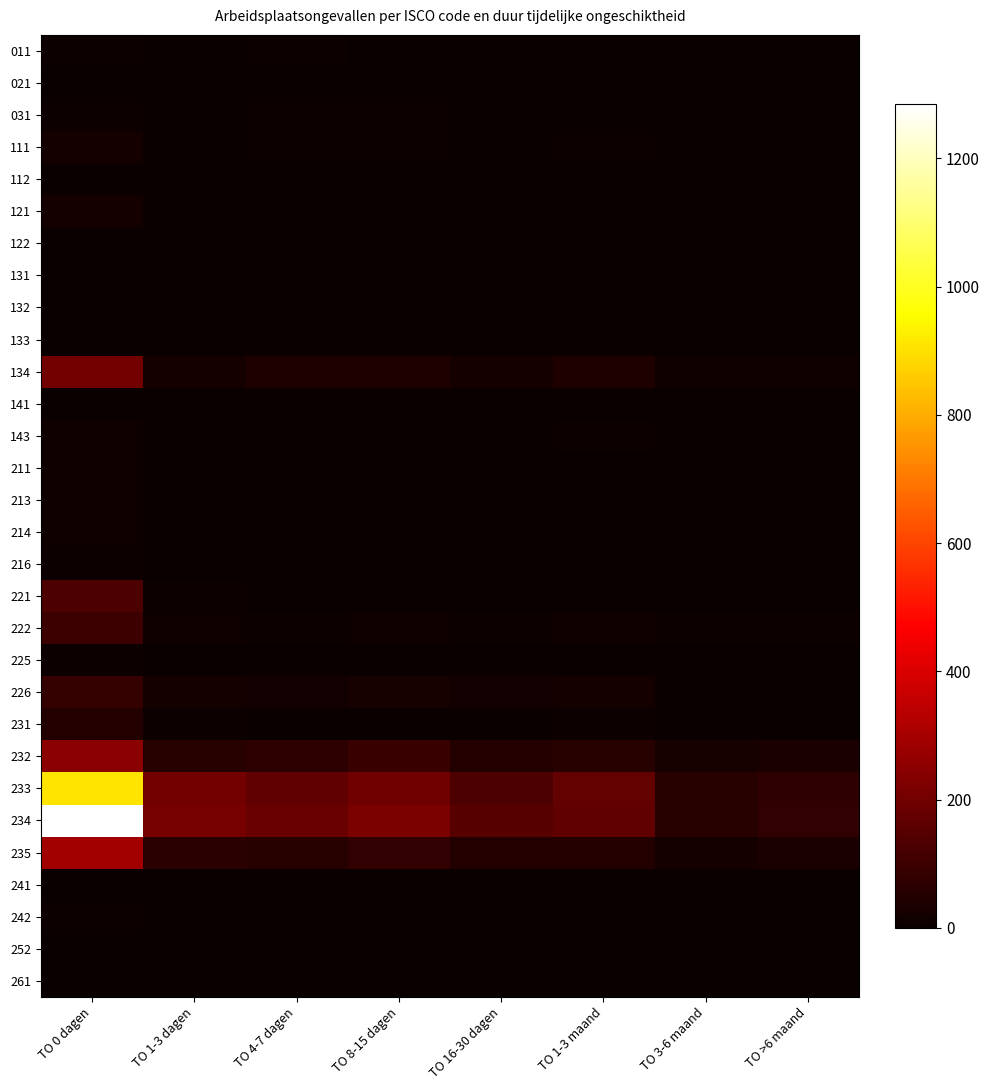

Reading left to right, extract all data points from this chart.

011: TO 0 dagen=7	TO 1-3 dagen=0	TO 4-7 dagen=6	TO 8-15 dagen=2	TO 16-30 dagen=2	TO 1-3 maand=1	TO 3-6 maand=2	TO >6 maand=1
021: TO 0 dagen=5	TO 1-3 dagen=1	TO 4-7 dagen=4	TO 8-15 dagen=0	TO 16-30 dagen=2	TO 1-3 maand=1	TO 3-6 maand=1	TO >6 maand=0
031: TO 0 dagen=10	TO 1-3 dagen=4	TO 4-7 dagen=8	TO 8-15 dagen=6	TO 16-30 dagen=5	TO 1-3 maand=3	TO 3-6 maand=3	TO >6 maand=1
111: TO 0 dagen=25	TO 1-3 dagen=5	TO 4-7 dagen=8	TO 8-15 dagen=8	TO 16-30 dagen=1	TO 1-3 maand=6	TO 3-6 maand=1	TO >6 maand=2
112: TO 0 dagen=4	TO 1-3 dagen=1	TO 4-7 dagen=0	TO 8-15 dagen=0	TO 16-30 dagen=0	TO 1-3 maand=0	TO 3-6 maand=1	TO >6 maand=1
121: TO 0 dagen=21	TO 1-3 dagen=2	TO 4-7 dagen=5	TO 8-15 dagen=5	TO 16-30 dagen=0	TO 1-3 maand=4	TO 3-6 maand=0	TO >6 maand=1
122: TO 0 dagen=3	TO 1-3 dagen=0	TO 4-7 dagen=0	TO 8-15 dagen=0	TO 16-30 dagen=0	TO 1-3 maand=0	TO 3-6 maand=0	TO >6 maand=0
131: TO 0 dagen=0	TO 1-3 dagen=0	TO 4-7 dagen=1	TO 8-15 dagen=0	TO 16-30 dagen=0	TO 1-3 maand=1	TO 3-6 maand=0	TO >6 maand=0
132: TO 0 dagen=4	TO 1-3 dagen=1	TO 4-7 dagen=1	TO 8-15 dagen=2	TO 16-30 dagen=0	TO 1-3 maand=1	TO 3-6 maand=1	TO >6 maand=1
133: TO 0 dagen=3	TO 1-3 dagen=1	TO 4-7 dagen=1	TO 8-15 dagen=0	TO 16-30 dagen=1	TO 1-3 maand=1	TO 3-6 maand=0	TO >6 maand=0
134: TO 0 dagen=205	TO 1-3 dagen=23	TO 4-7 dagen=43	TO 8-15 dagen=42	TO 16-30 dagen=24	TO 1-3 maand=43	TO 3-6 maand=11	TO >6 maand=15
141: TO 0 dagen=0	TO 1-3 dagen=0	TO 4-7 dagen=1	TO 8-15 dagen=0	TO 16-30 dagen=0	TO 1-3 maand=0	TO 3-6 maand=0	TO >6 maand=0
143: TO 0 dagen=12	TO 1-3 dagen=4	TO 4-7 dagen=1	TO 8-15 dagen=3	TO 16-30 dagen=4	TO 1-3 maand=6	TO 3-6 maand=0	TO >6 maand=1
211: TO 0 dagen=12	TO 1-3 dagen=0	TO 4-7 dagen=0	TO 8-15 dagen=1	TO 16-30 dagen=1	TO 1-3 maand=1	TO 3-6 maand=0	TO >6 maand=0
213: TO 0 dagen=11	TO 1-3 dagen=2	TO 4-7 dagen=0	TO 8-15 dagen=3	TO 16-30 dagen=1	TO 1-3 maand=1	TO 3-6 maand=0	TO >6 maand=0
214: TO 0 dagen=12	TO 1-3 dagen=5	TO 4-7 dagen=3	TO 8-15 dagen=2	TO 16-30 dagen=0	TO 1-3 maand=1	TO 3-6 maand=2	TO >6 maand=0
216: TO 0 dagen=6	TO 1-3 dagen=3	TO 4-7 dagen=4	TO 8-15 dagen=0	TO 16-30 dagen=2	TO 1-3 maand=0	TO 3-6 maand=2	TO >6 maand=0
221: TO 0 dagen=126	TO 1-3 dagen=6	TO 4-7 dagen=3	TO 8-15 dagen=2	TO 16-30 dagen=3	TO 1-3 maand=2	TO 3-6 maand=1	TO >6 maand=0
222: TO 0 dagen=96	TO 1-3 dagen=12	TO 4-7 dagen=10	TO 8-15 dagen=14	TO 16-30 dagen=7	TO 1-3 maand=11	TO 3-6 maand=6	TO >6 maand=7
225: TO 0 dagen=6	TO 1-3 dagen=0	TO 4-7 dagen=0	TO 8-15 dagen=3	TO 16-30 dagen=1	TO 1-3 maand=1	TO 3-6 maand=0	TO >6 maand=0
226: TO 0 dagen=81	TO 1-3 dagen=24	TO 4-7 dagen=17	TO 8-15 dagen=27	TO 16-30 dagen=16	TO 1-3 maand=21	TO 3-6 maand=4	TO >6 maand=3
231: TO 0 dagen=46	TO 1-3 dagen=6	TO 4-7 dagen=5	TO 8-15 dagen=2	TO 16-30 dagen=3	TO 1-3 maand=6	TO 3-6 maand=0	TO >6 maand=4
232: TO 0 dagen=247	TO 1-3 dagen=56	TO 4-7 dagen=69	TO 8-15 dagen=94	TO 16-30 dagen=48	TO 1-3 maand=56	TO 3-6 maand=27	TO >6 maand=35
233: TO 0 dagen=907	TO 1-3 dagen=205	TO 4-7 dagen=170	TO 8-15 dagen=197	TO 16-30 dagen=126	TO 1-3 maand=174	TO 3-6 maand=57	TO >6 maand=72
234: TO 0 dagen=1285	TO 1-3 dagen=210	TO 4-7 dagen=183	TO 8-15 dagen=218	TO 16-30 dagen=147	TO 1-3 maand=168	TO 3-6 maand=57	TO >6 maand=76
235: TO 0 dagen=295	TO 1-3 dagen=65	TO 4-7 dagen=60	TO 8-15 dagen=80	TO 16-30 dagen=47	TO 1-3 maand=48	TO 3-6 maand=23	TO >6 maand=33
241: TO 0 dagen=2	TO 1-3 dagen=1	TO 4-7 dagen=0	TO 8-15 dagen=0	TO 16-30 dagen=0	TO 1-3 maand=0	TO 3-6 maand=1	TO >6 maand=0
242: TO 0 dagen=6	TO 1-3 dagen=0	TO 4-7 dagen=2	TO 8-15 dagen=1	TO 16-30 dagen=0	TO 1-3 maand=0	TO 3-6 maand=0	TO >6 maand=0
252: TO 0 dagen=5	TO 1-3 dagen=1	TO 4-7 dagen=1	TO 8-15 dagen=2	TO 16-30 dagen=0	TO 1-3 maand=1	TO 3-6 maand=0	TO >6 maand=1
261: TO 0 dagen=5	TO 1-3 dagen=0	TO 4-7 dagen=1	TO 8-15 dagen=0	TO 16-30 dagen=1	TO 1-3 maand=0	TO 3-6 maand=0	TO >6 maand=0